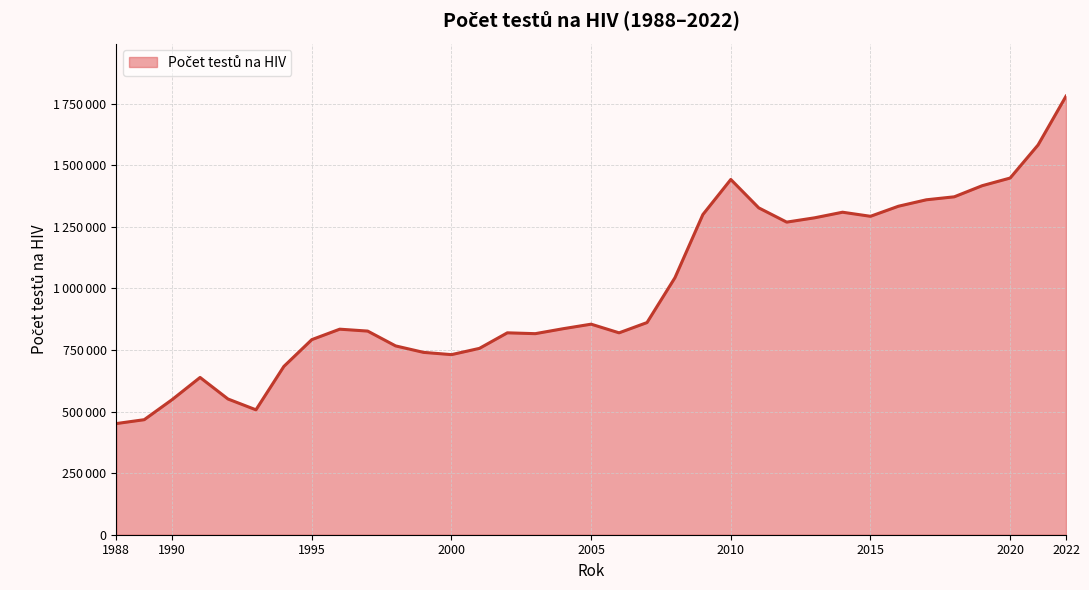

Rank the categories by value from lowest to highest.

1988, 1989, 1993, 1990, 1992, 1991, 1994, 2000, 1999, 2001, 1998, 1995, 2003, 2006, 2002, 1997, 1996, 2004, 2005, 2007, 2008, 2012, 2013, 2015, 2009, 2014, 2011, 2016, 2017, 2018, 2019, 2010, 2020, 2021, 2022